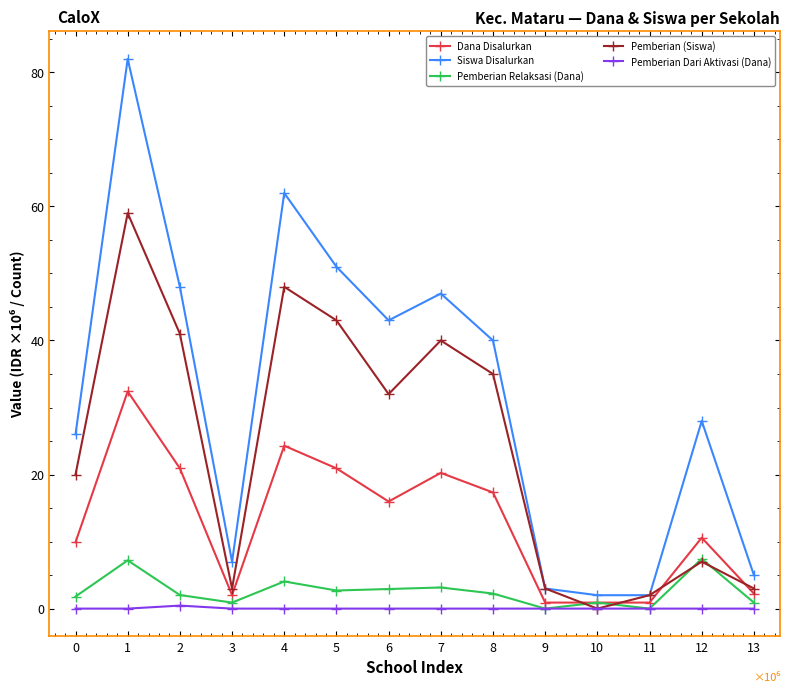

Where does the Dana Disalurkan series first go above 15?

1